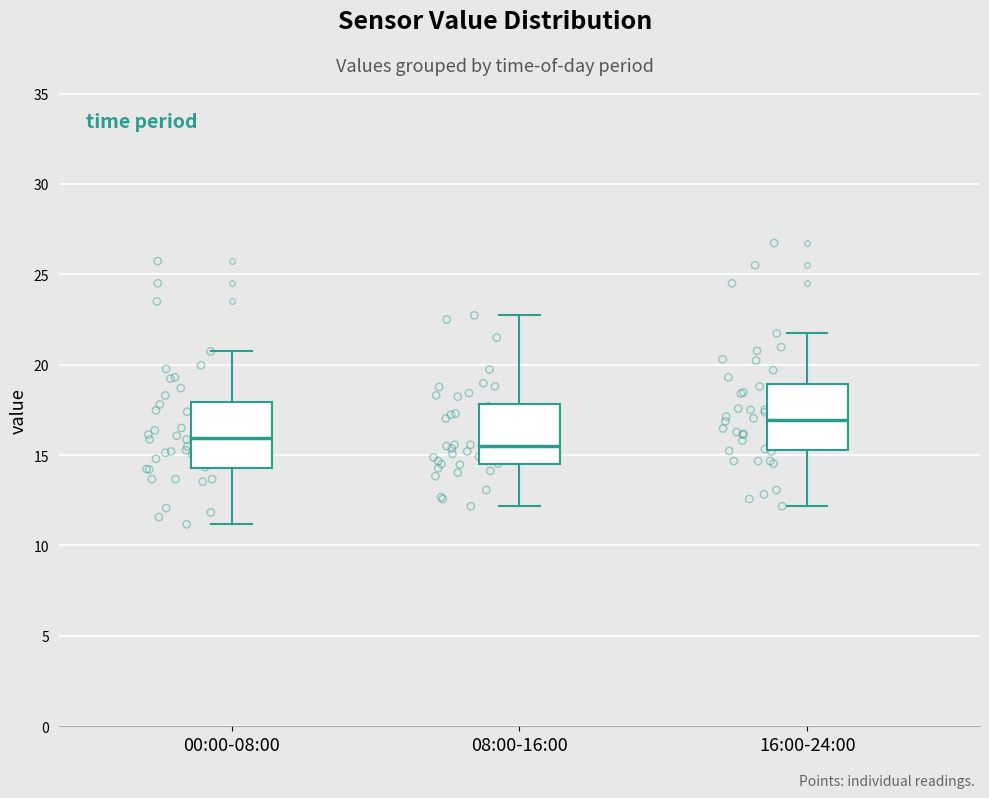

Reading left to right, transcribe this box plot: for each box, give where its median line is, the range the box spans, and where its two whiskers end, as read against the y-axis. The values are not printed on the chart, so give them approximately, as read against the axis.

00:00-08:00: median 16.0, box 14.5 to 18.0, whiskers 11.0 to 20.5
08:00-16:00: median 15.5, box 14.5 to 18.0, whiskers 12.0 to 22.5
16:00-24:00: median 17.0, box 15.5 to 19.0, whiskers 12.0 to 21.5